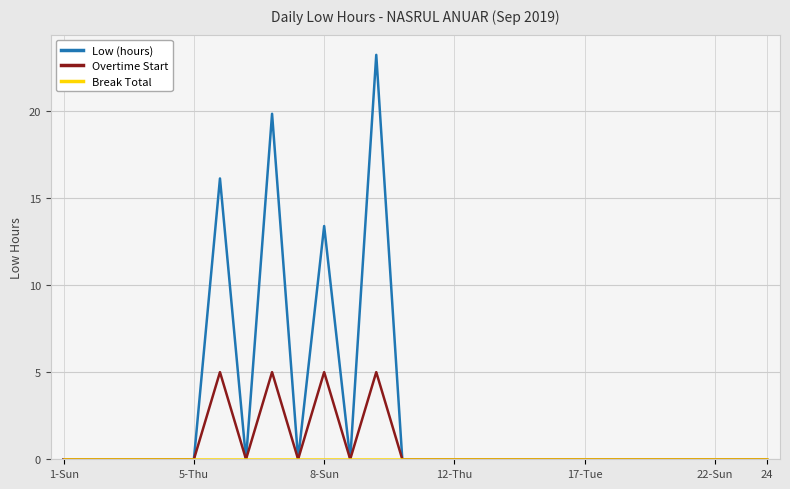

Which series has the largest total across all categories?

Low (hours)